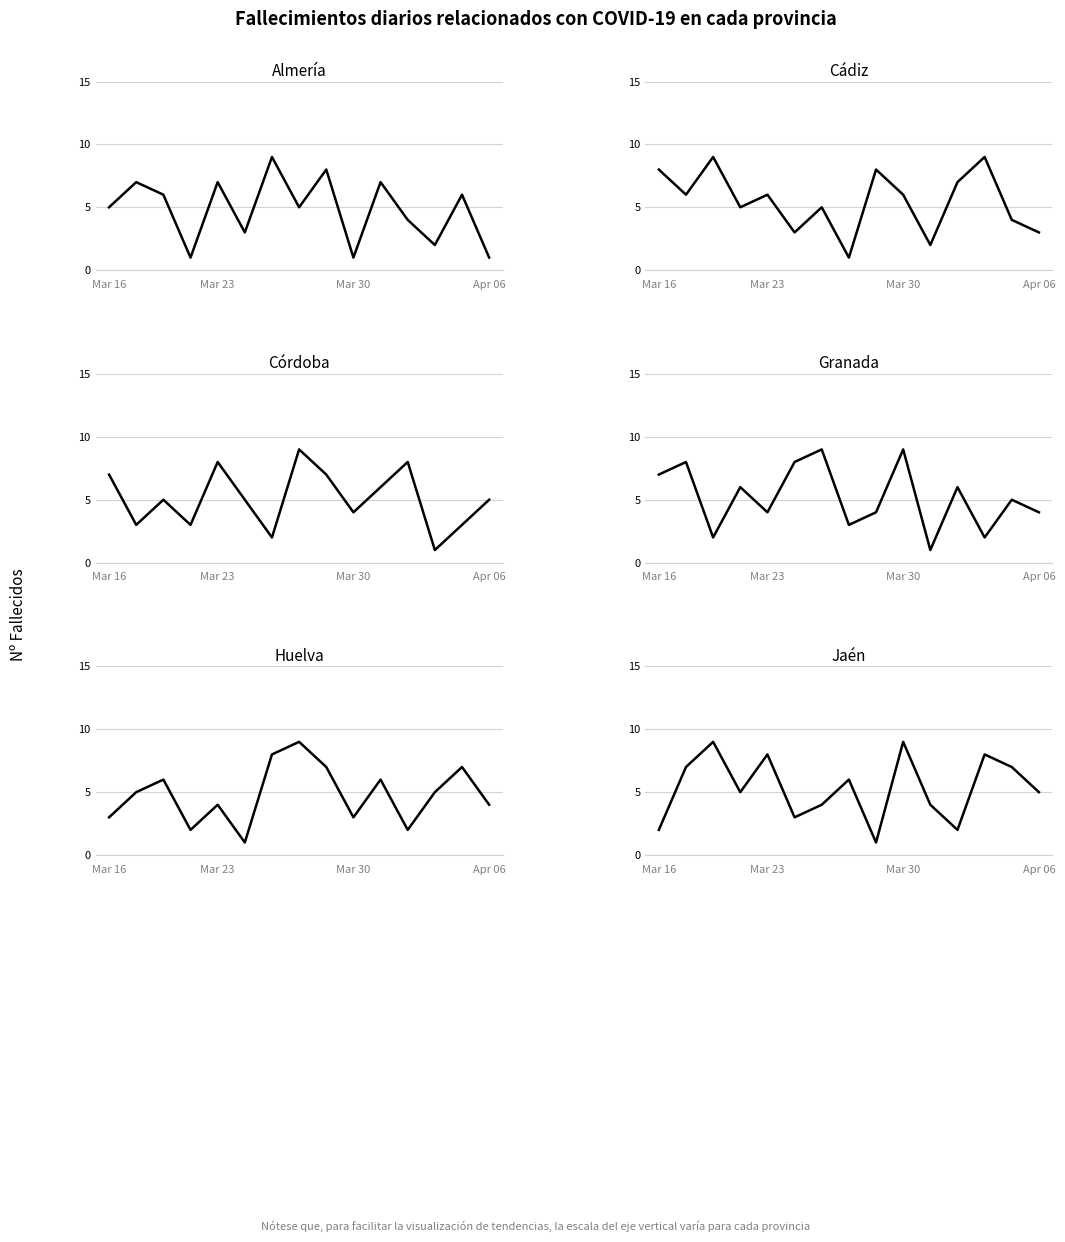

At how many categories does at least one series exceed 2?

15